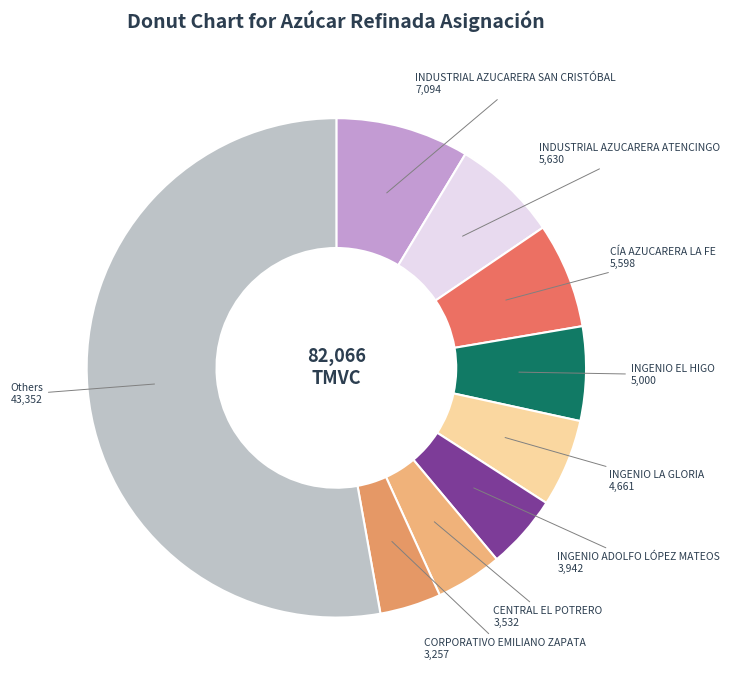

Is there a majority slice in this chart?

Yes